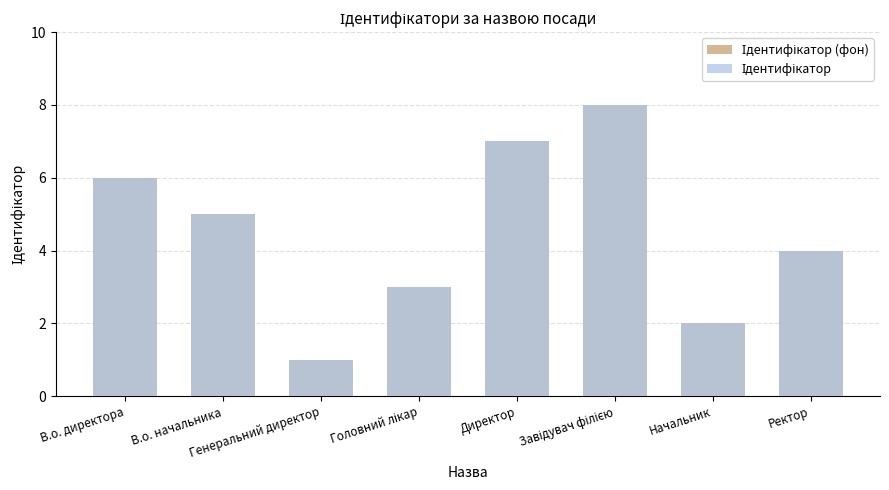

At which label is Ідентифікатор (фон) closest to 4?

Ректор